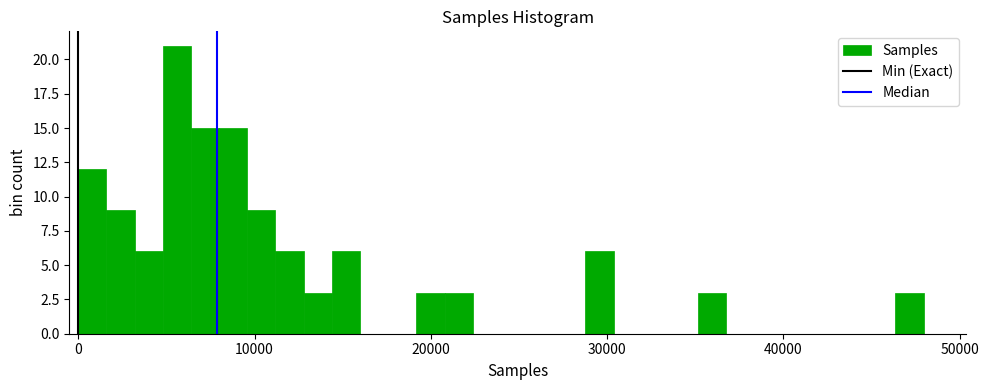

Read against the x-axis, roughly where is the centre of the tallest bar?

6000